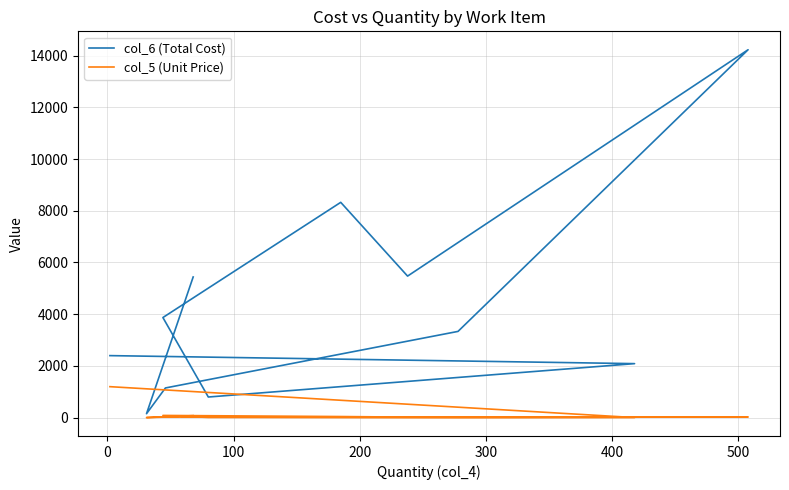

In col_5 (Unit Price), how many points are lower than both neighbors (excluding endpoints)?

4